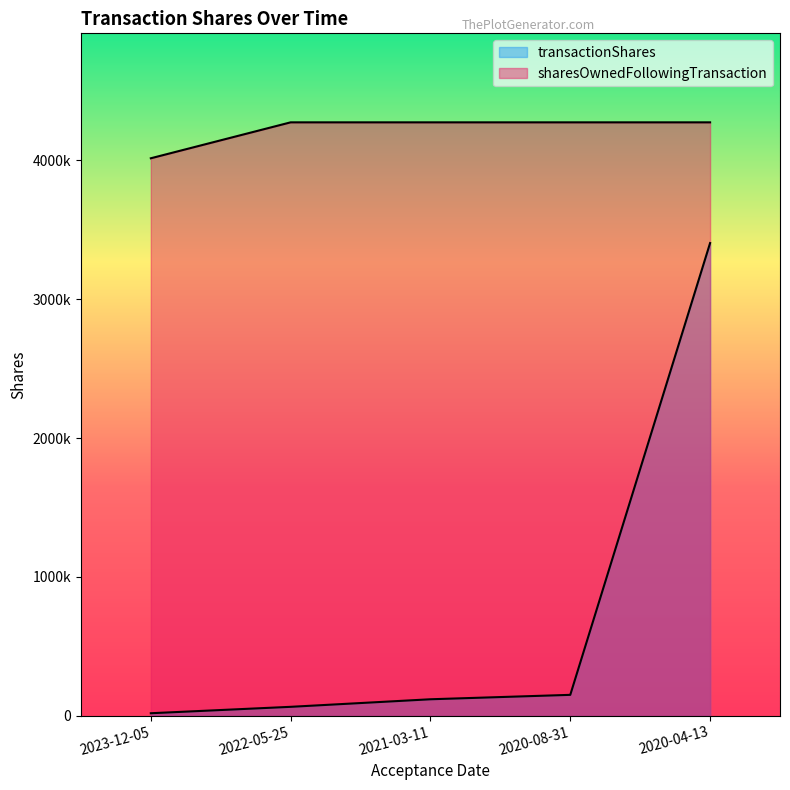

True or false: sharesOwnedFollowingTransaction and transactionShares cross at least once.

False